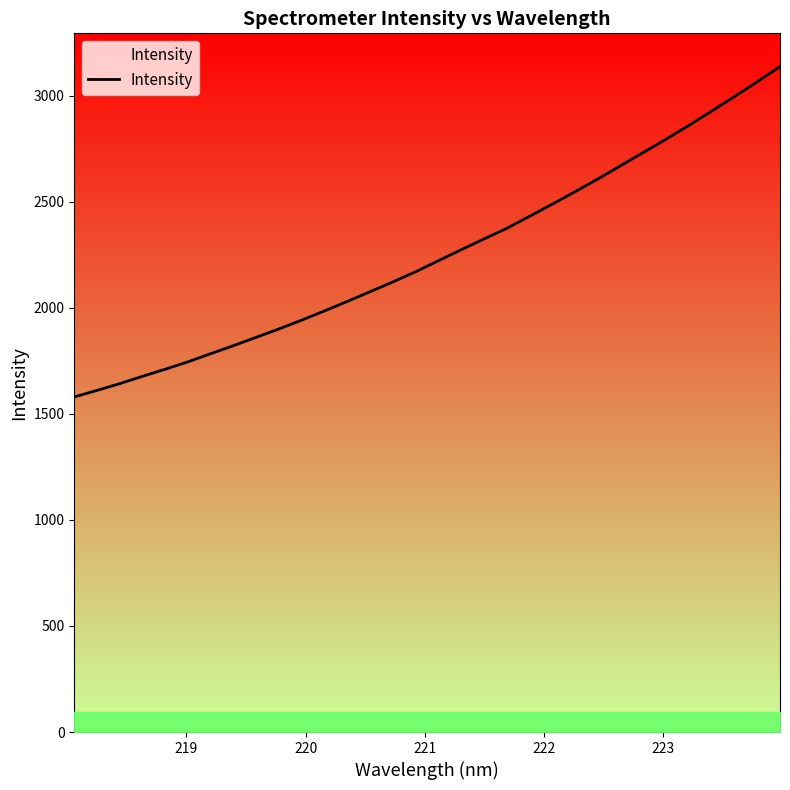

What is the maximum value shown in the chart?

3136.2